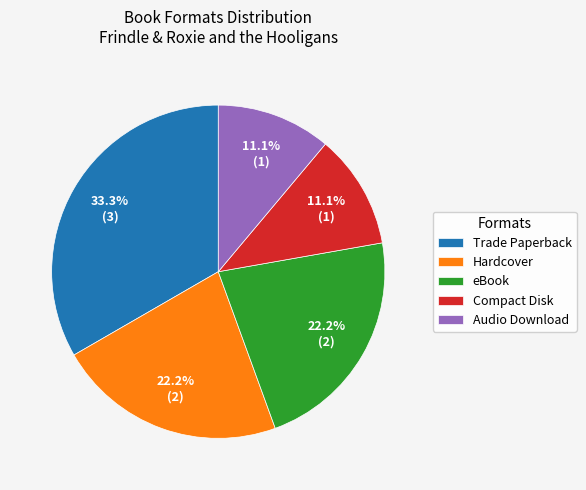

To the nearest percent, what is the difference between the eBook and Trade Paperback slice percentages?

11%